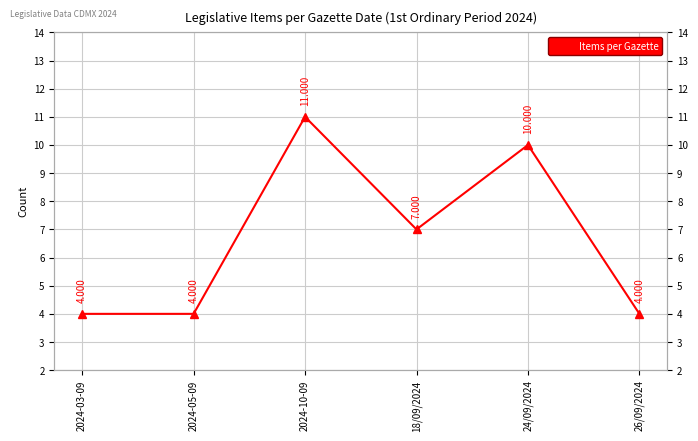

Between 2024-05-09 and 26/09/2024, which is larger?

2024-05-09